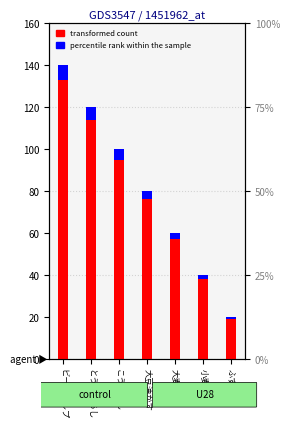

What is the minimum value shown in the chart?

1